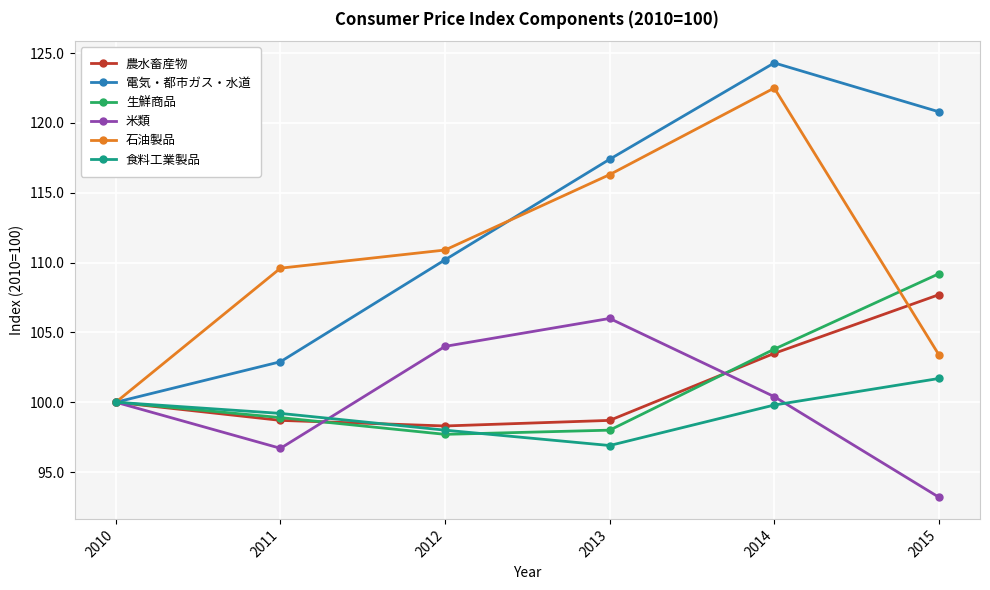

At which category does the chart reach its minimum across all series?

2015